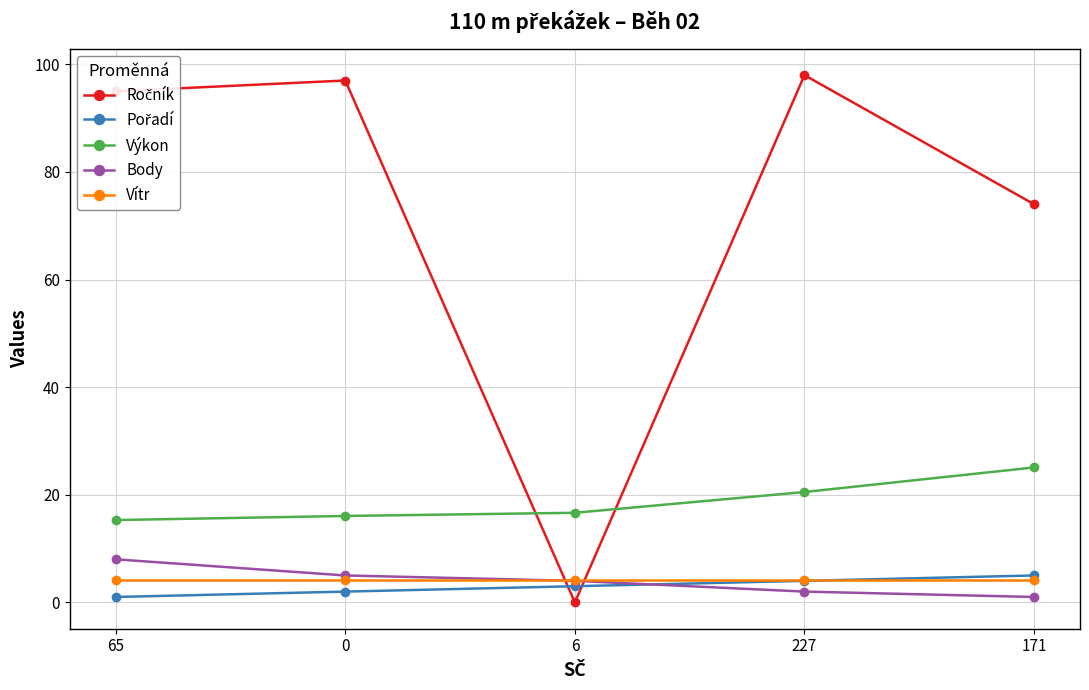

True or false: Body has more than 2 points higher than both neighbors.

False